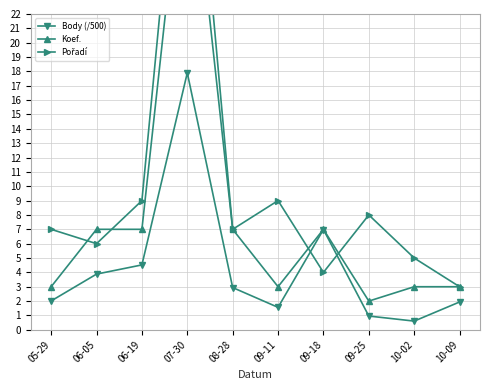

True or false: Pořadí and Body (/500) intersect in this chart.

True